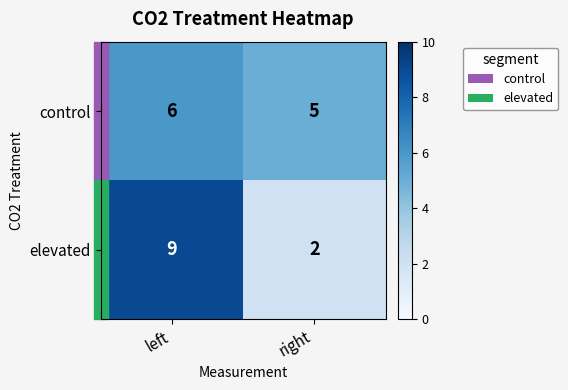

Is it true that control equals 6 at left?

True